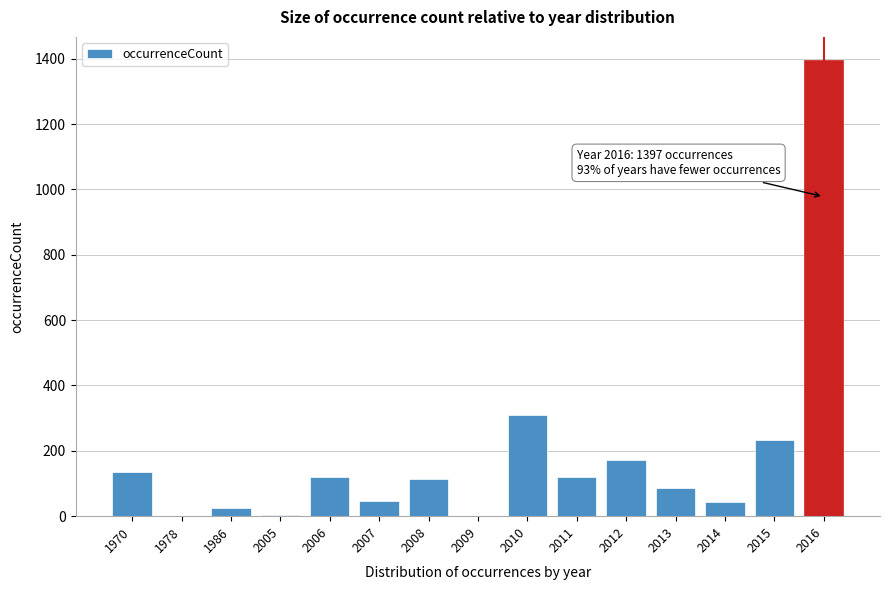

What is the sum of all values?

2806